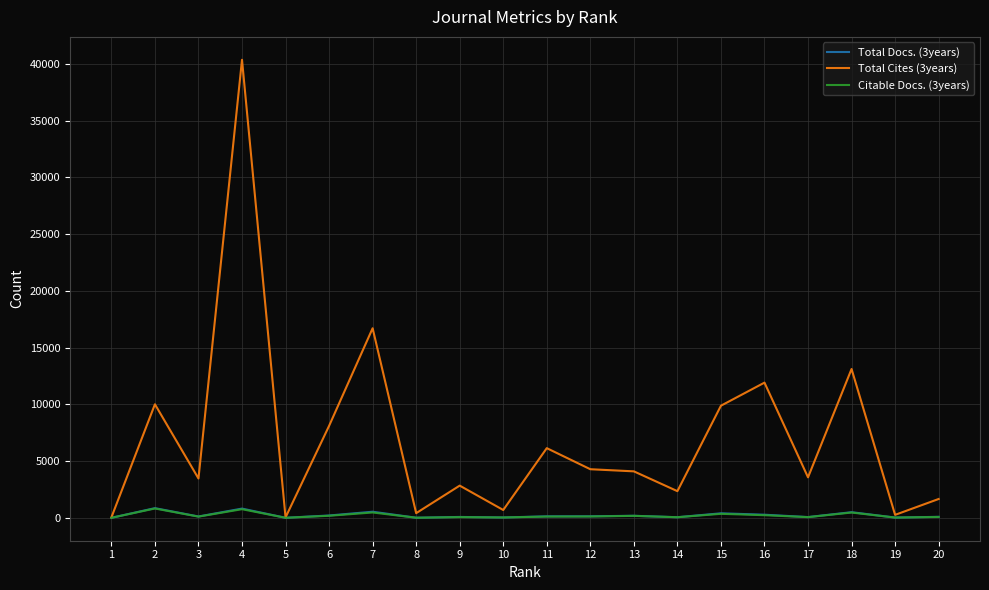

What is the maximum value shown in the chart?

40345